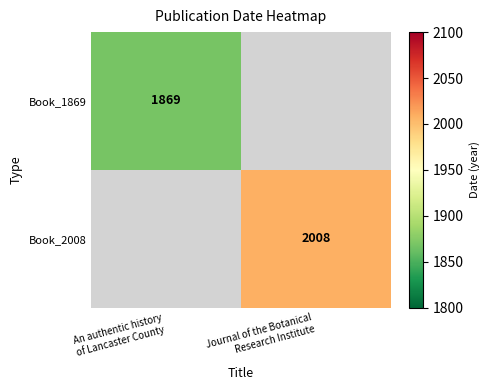

Where is Book_1869 nearest to the value 1869?

An authentic history of Lancaster County